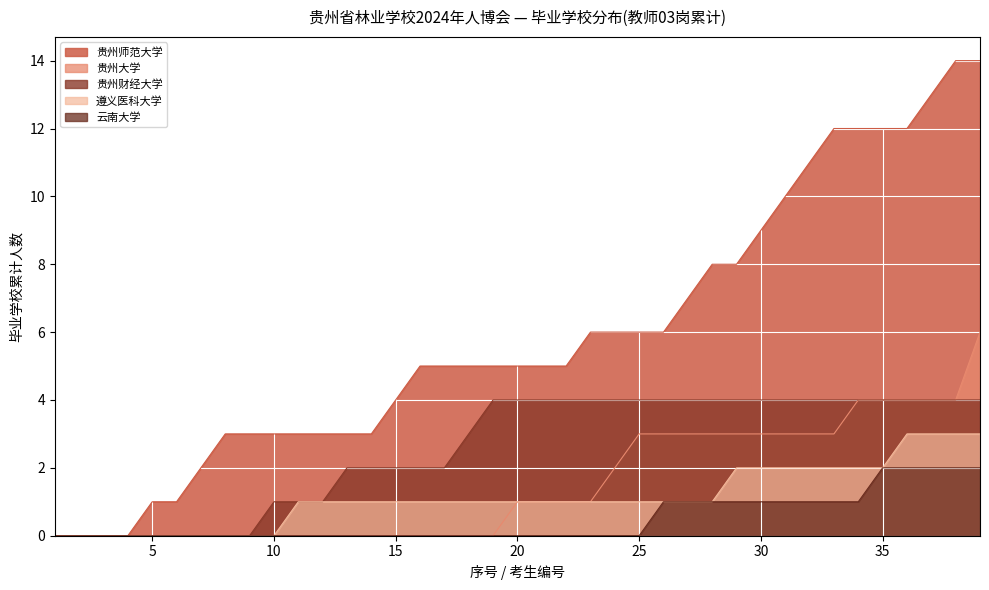

Which series has the largest range (max minus min)?

贵州师范大学